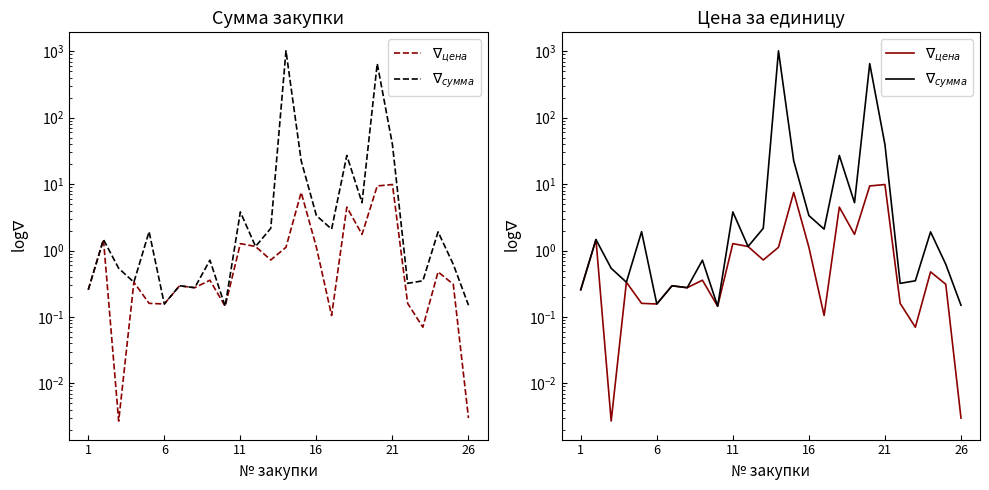

True or false: $\nabla_{цена}$ has a value of 0.0 at 11.

False